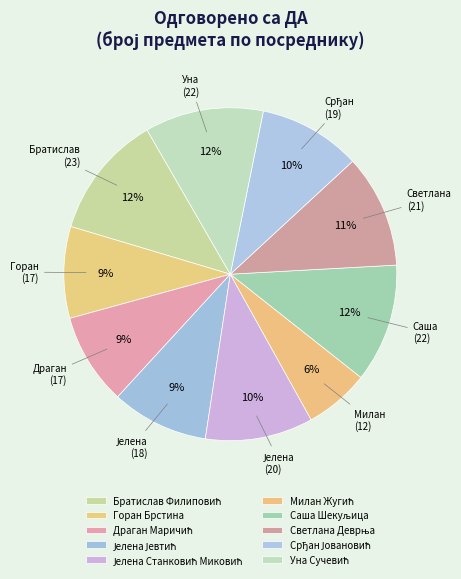

What is the total percentage of Уна Сучевић and Братислав Филиповић?

23.6%